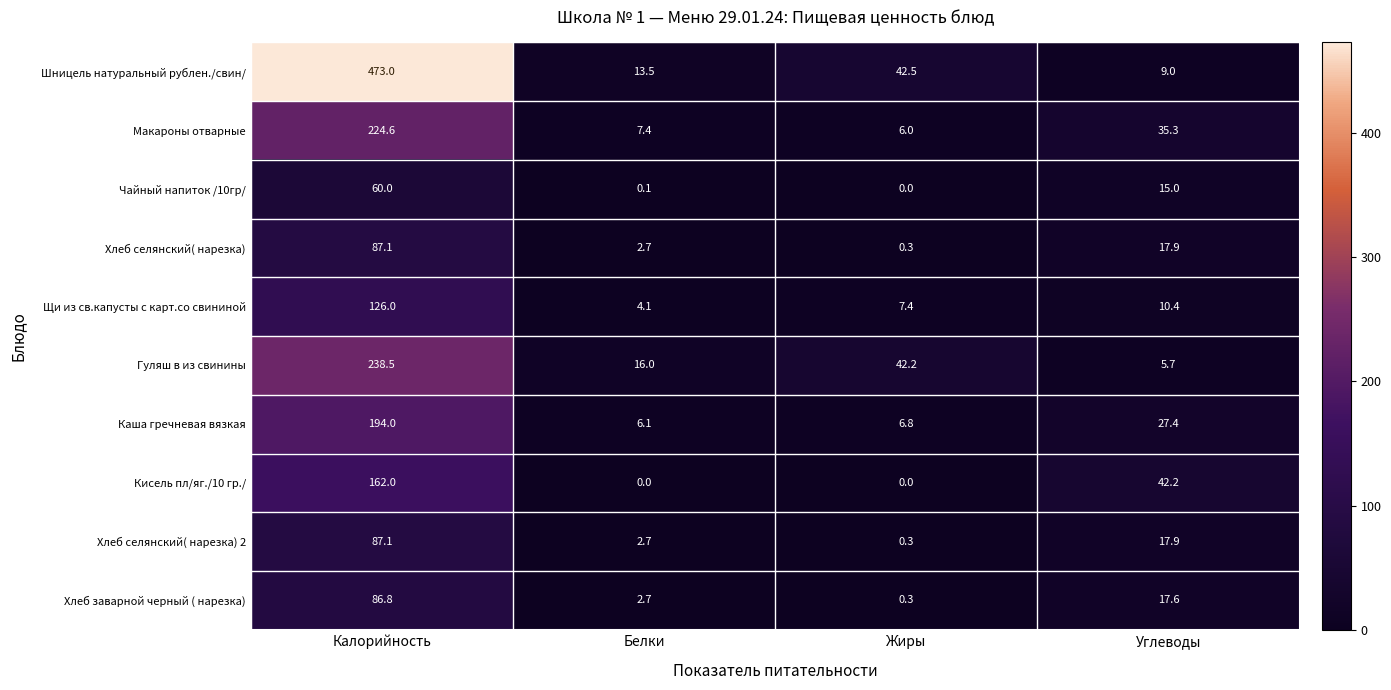

What is the spread (max minus min) of values at Белки?

16.0